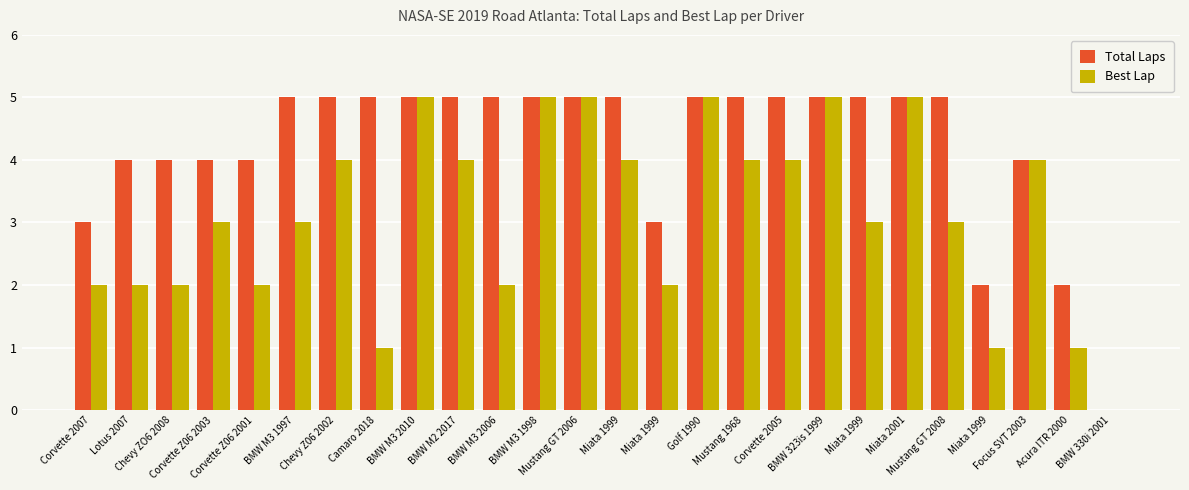

The Best Lap series shows 1 at Miata 1999. True or false?

False